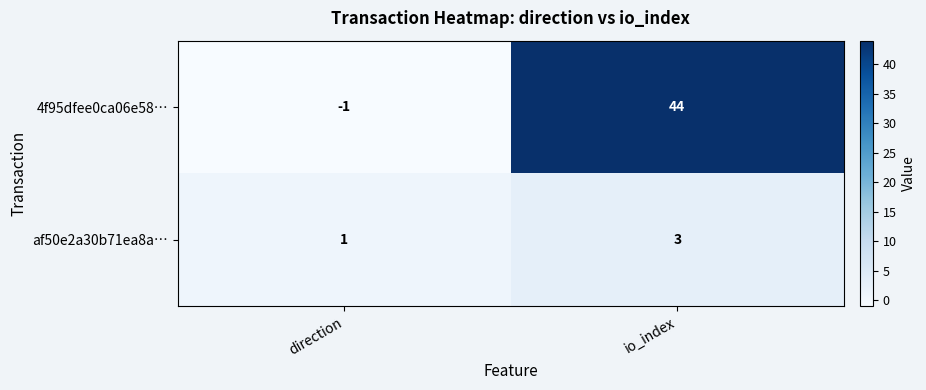

What is the difference between the 4f95dfee0ca06e58… values at io_index and direction?

45